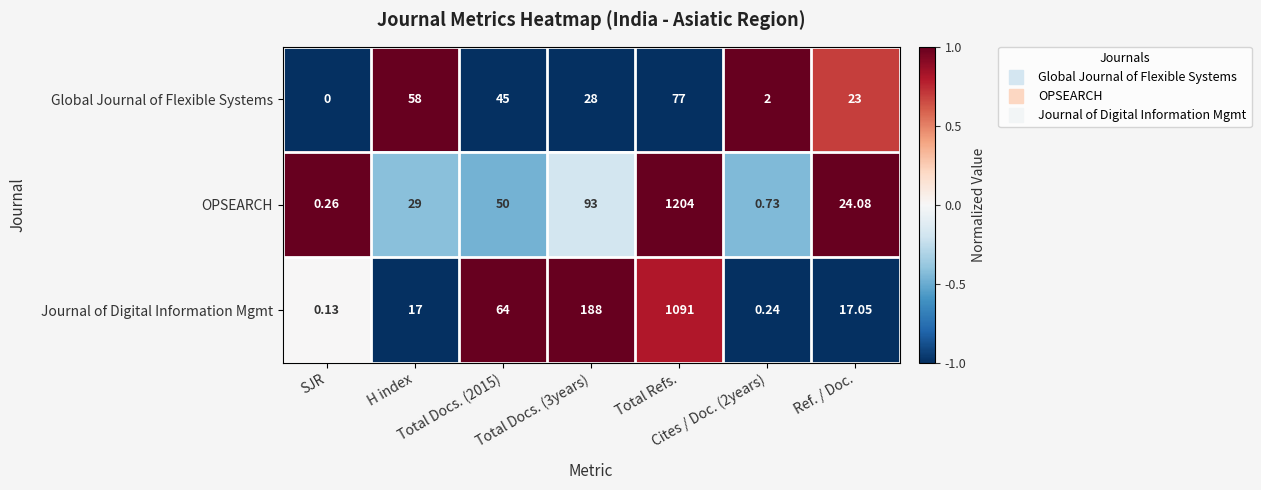

Which series has the largest range (max minus min)?

OPSEARCH